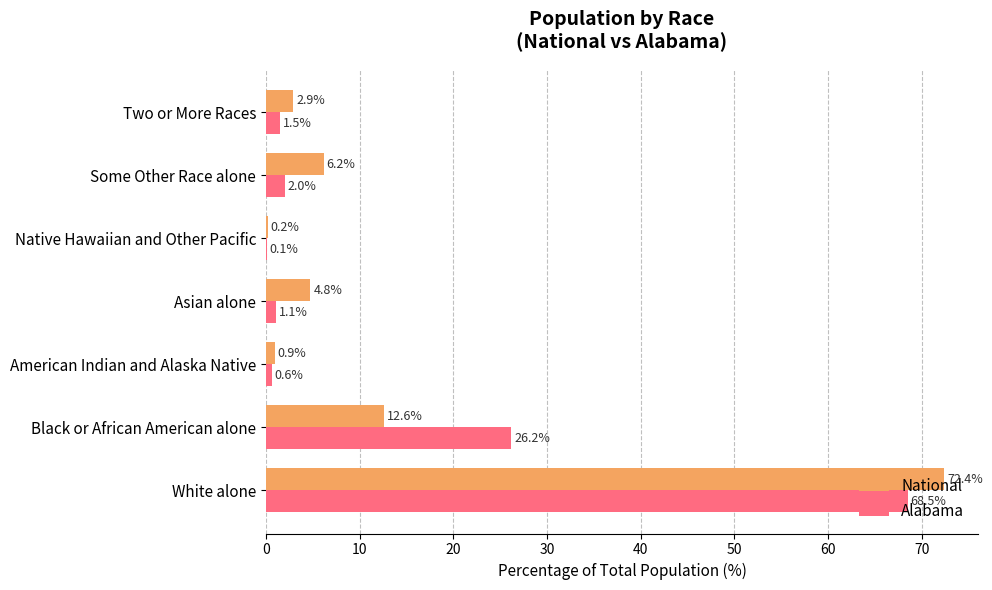

The National series shows 2.9 at Two or More Races. True or false?

True